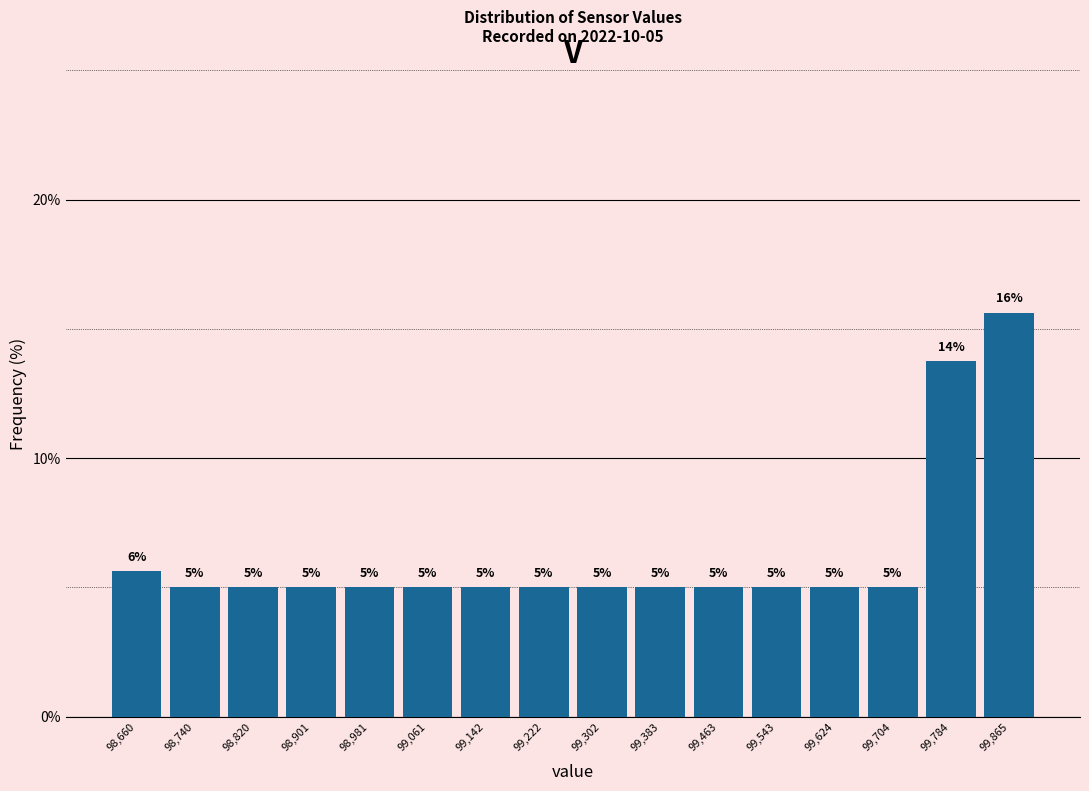

What position from the left is 99,302?

9